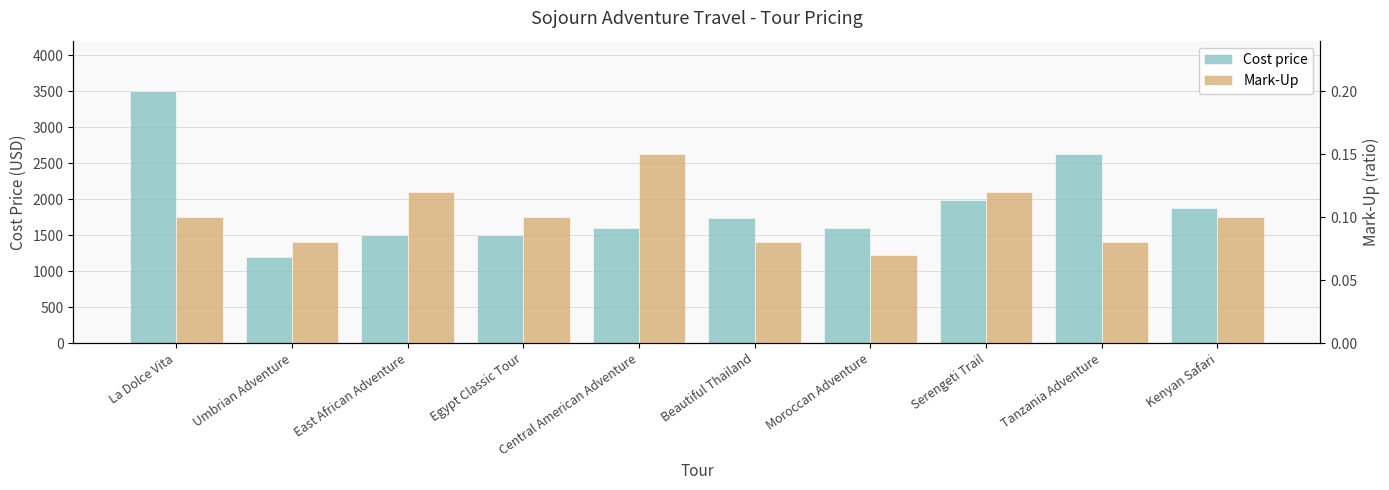

Rank the categories by Mark-Up value from lowest to highest.

Moroccan Adventure, Umbrian Adventure, Beautiful Thailand, Tanzania Adventure, La Dolce Vita, Egypt Classic Tour, Kenyan Safari, East African Adventure, Serengeti Trail, Central American Adventure